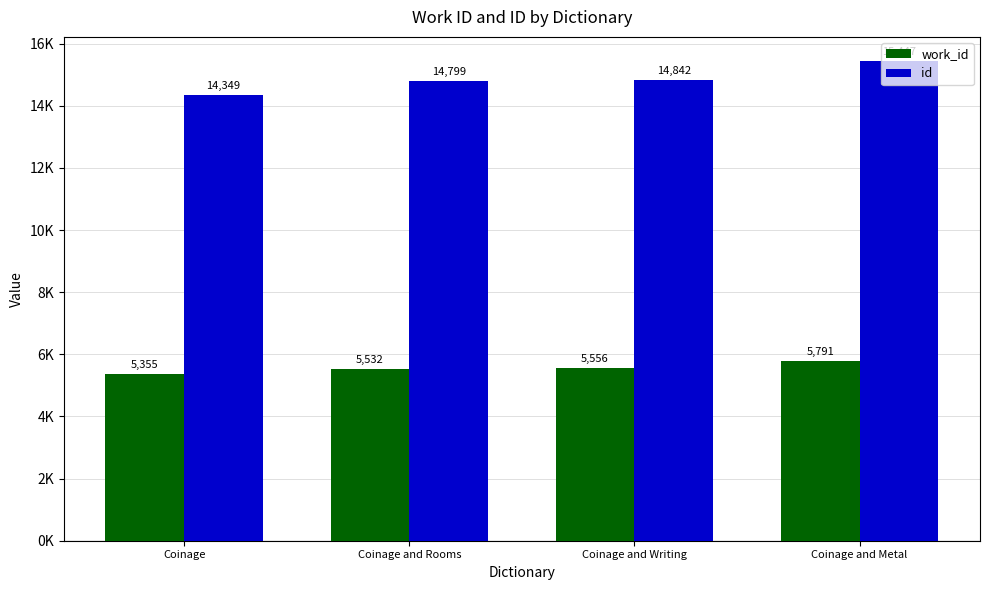

What position from the right is Coinage?

4